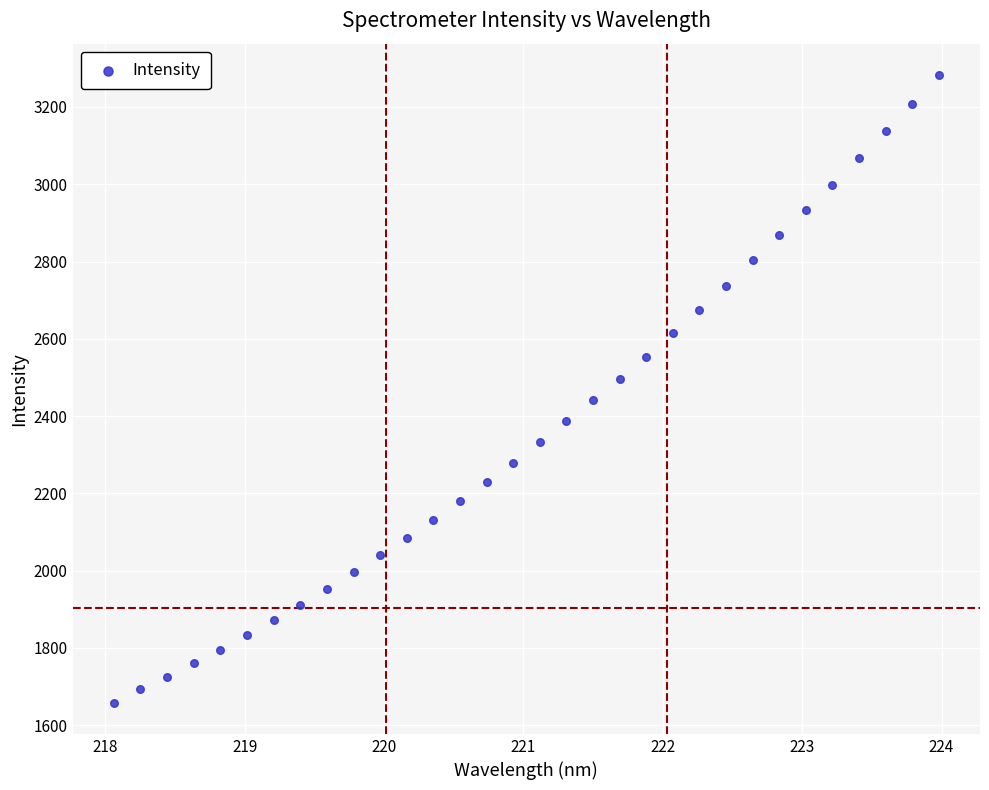

What is the range of Y values (max minus min)?

1624.3